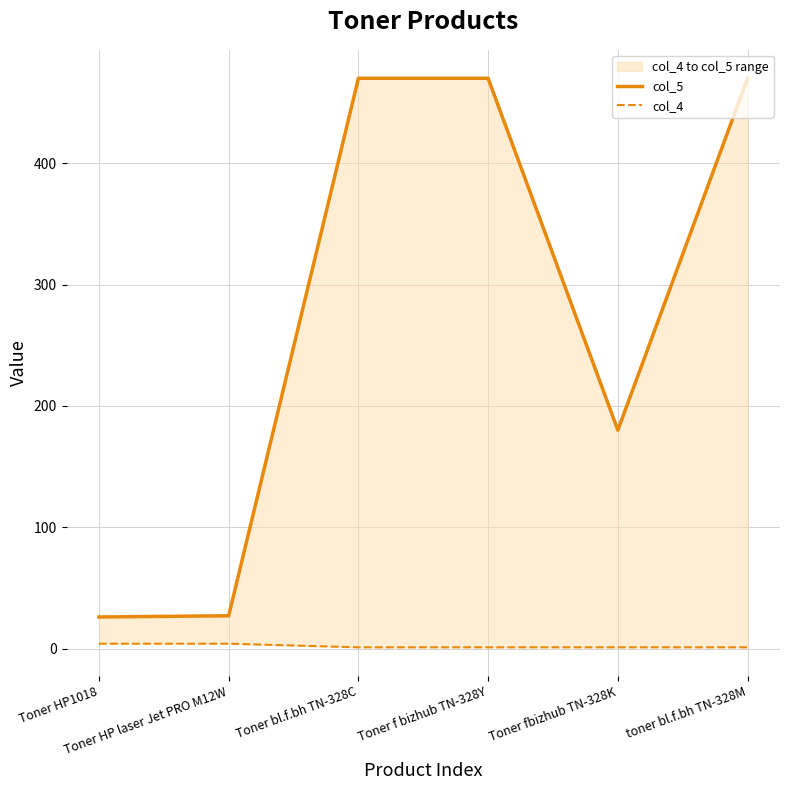

Rank the series at Toner bl.f.bh TN-328C from highest to lowest value.

col_5, col_4